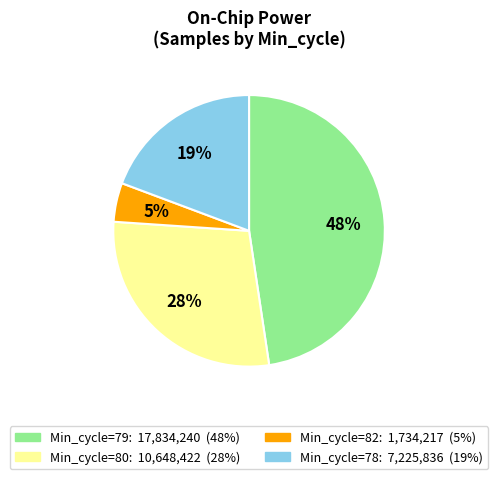

How many segments does this pie chart have?

4